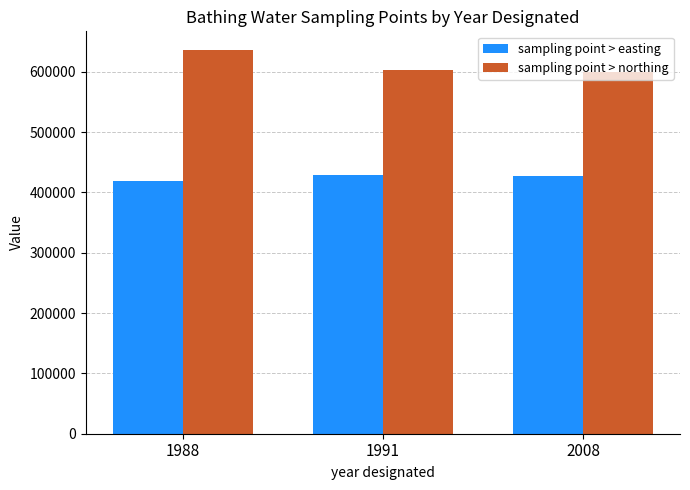

Is the value of sampling point > northing at 1988 greater than the value of sampling point > easting at 1991?

Yes